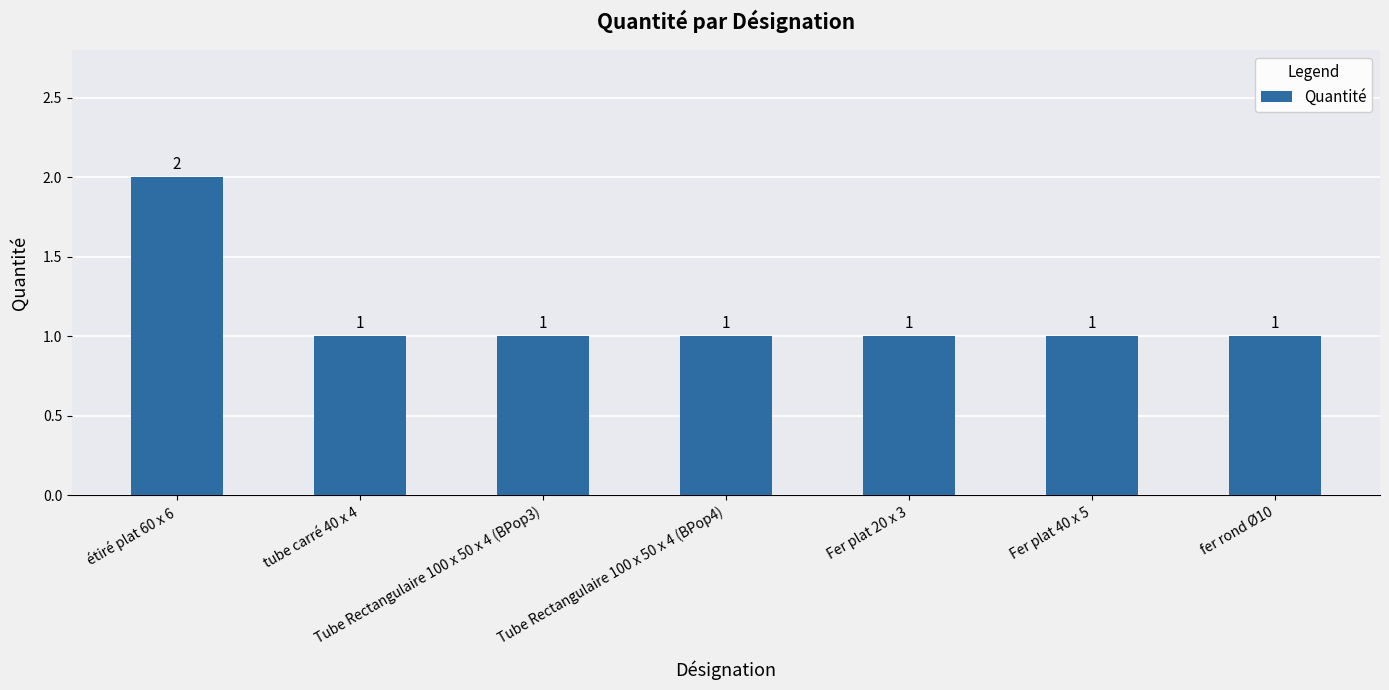

What is the label of the 7th bar from the right?

étiré plat 60 x 6